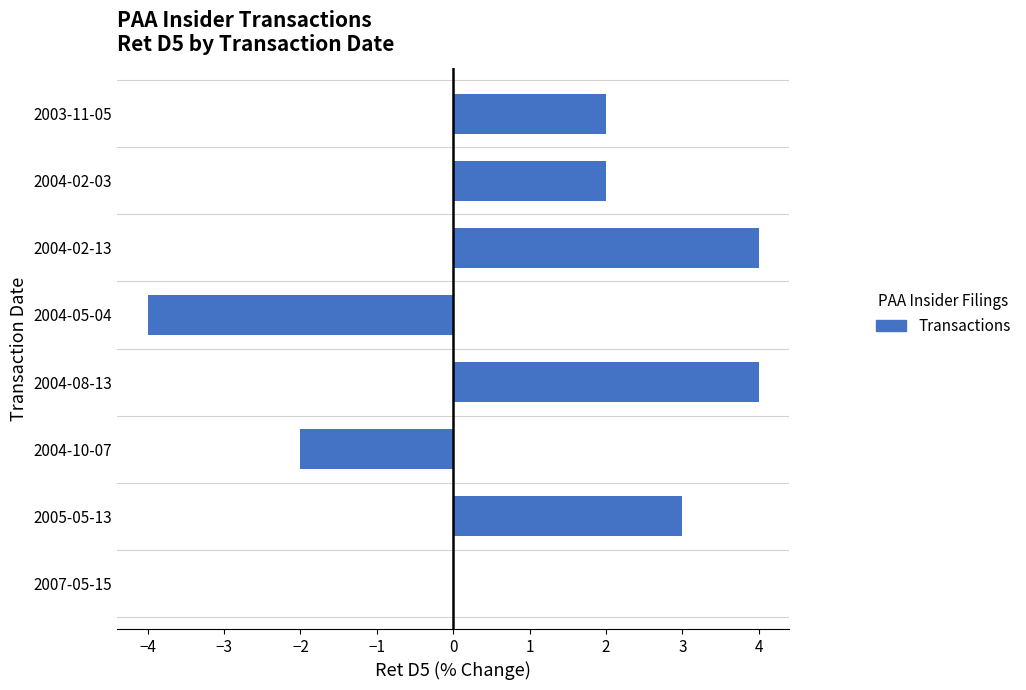

How many categories are shown in the chart?

8